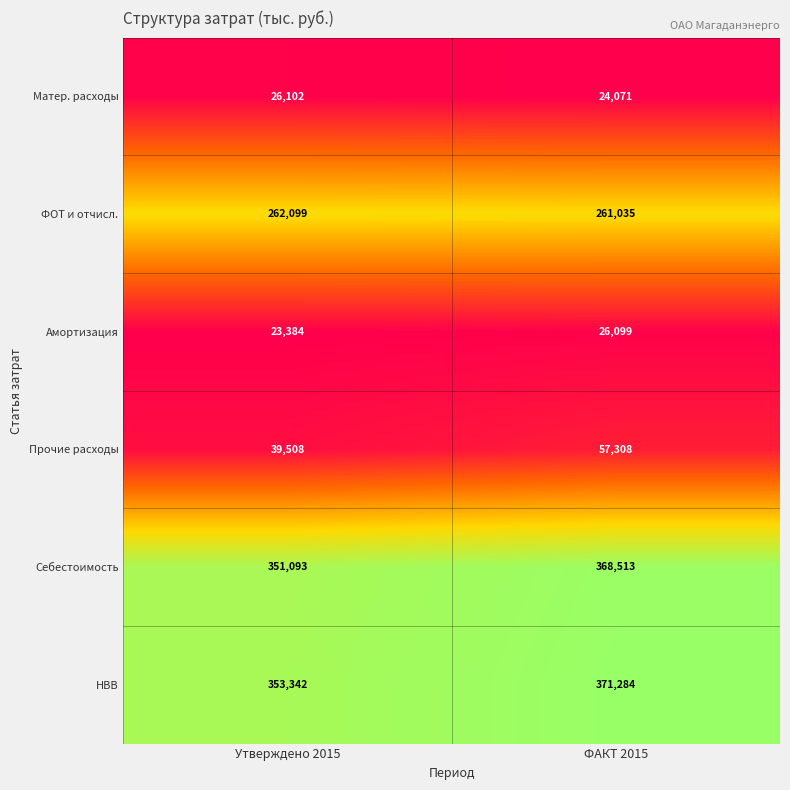

What is the greatest value displayed?

371284